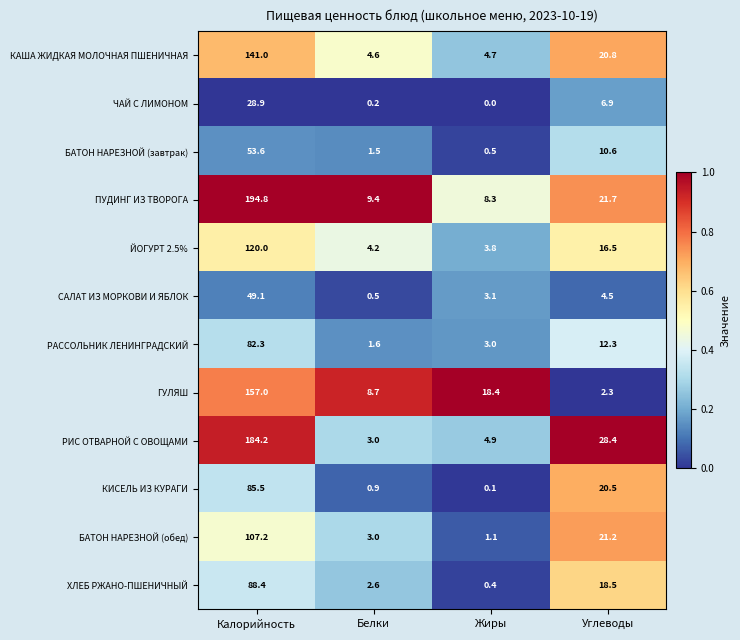

Where is ЧАЙ С ЛИМОНОМ nearest to the value 14?

Углеводы